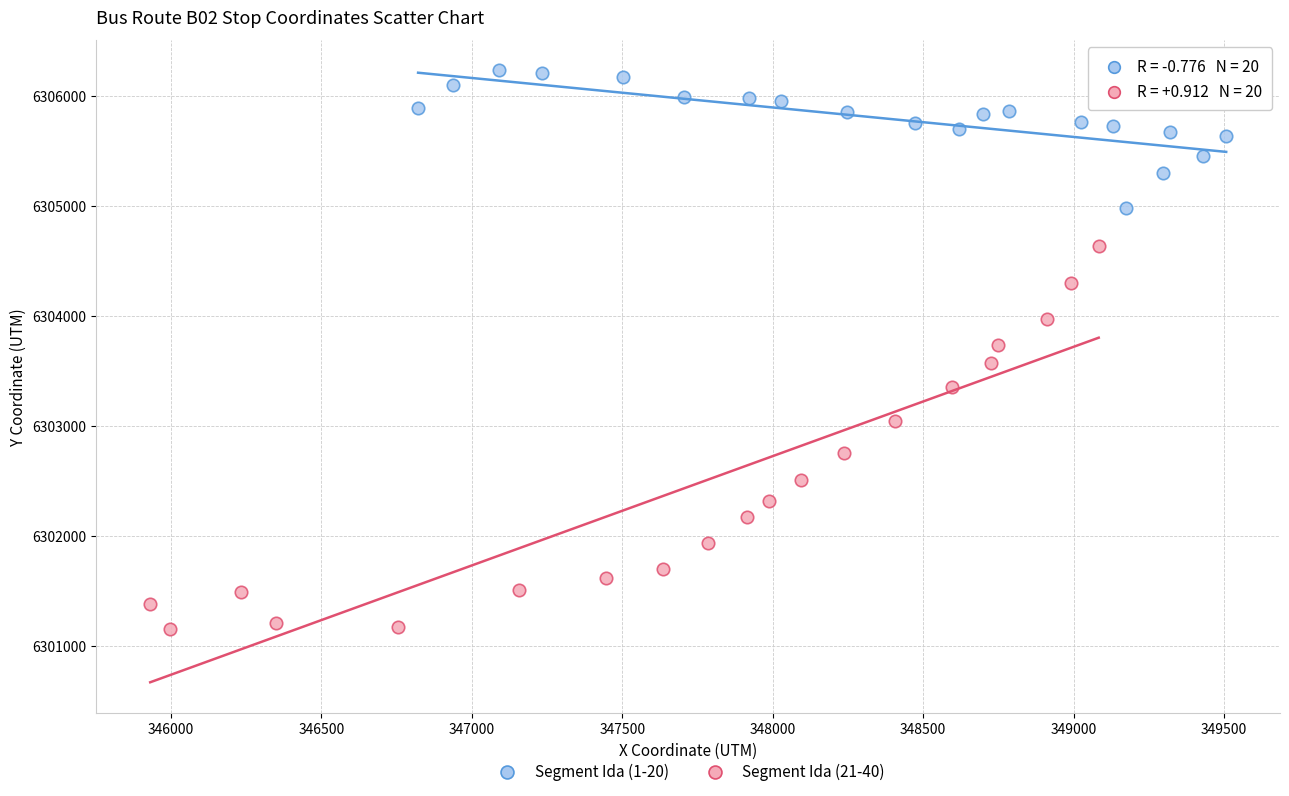

Which series has the widest spread of Y values?

Segment Ida (21-40)